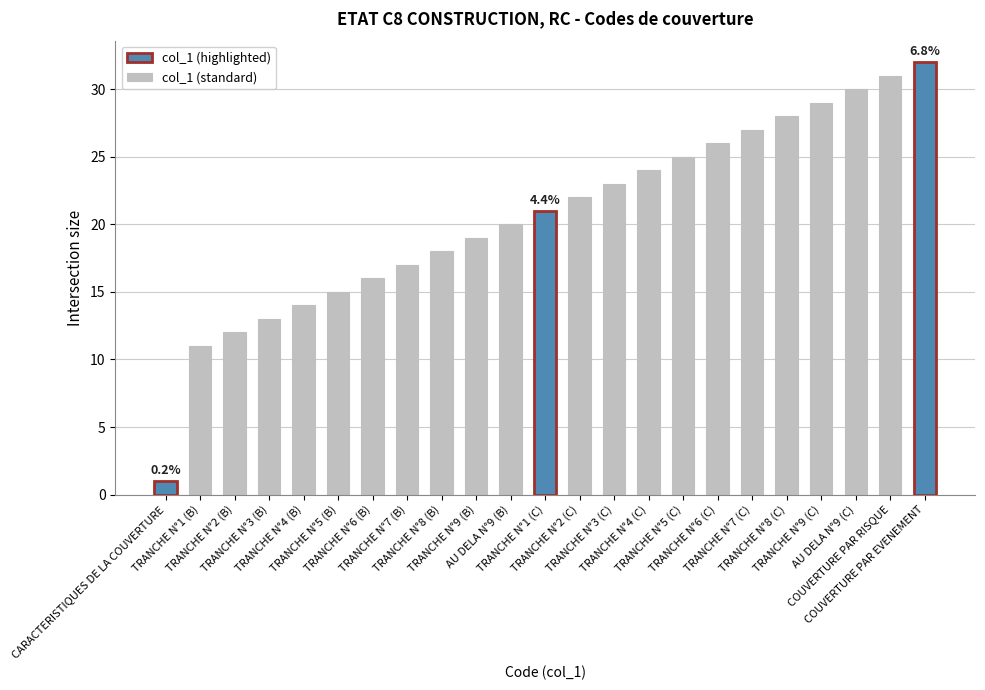

What is the value of the 9th bar from the left?

18